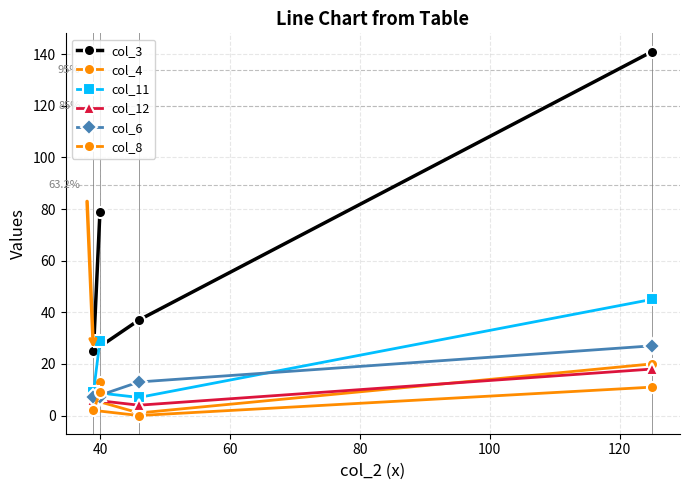

Is it true that col_11 equals 11 at 60?

False